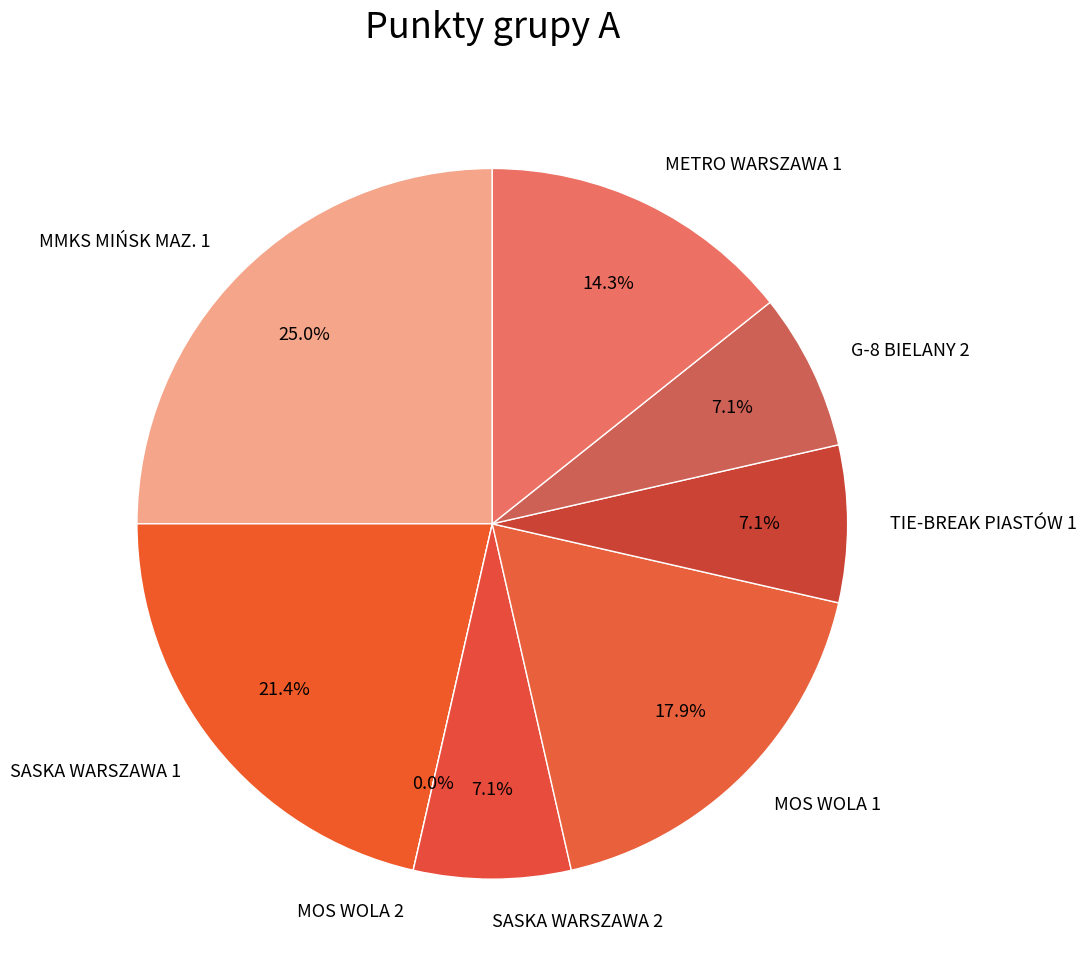

The MMKS MIŃSK MAZ. 1 slice represents 25% of the pie. True or false?

True